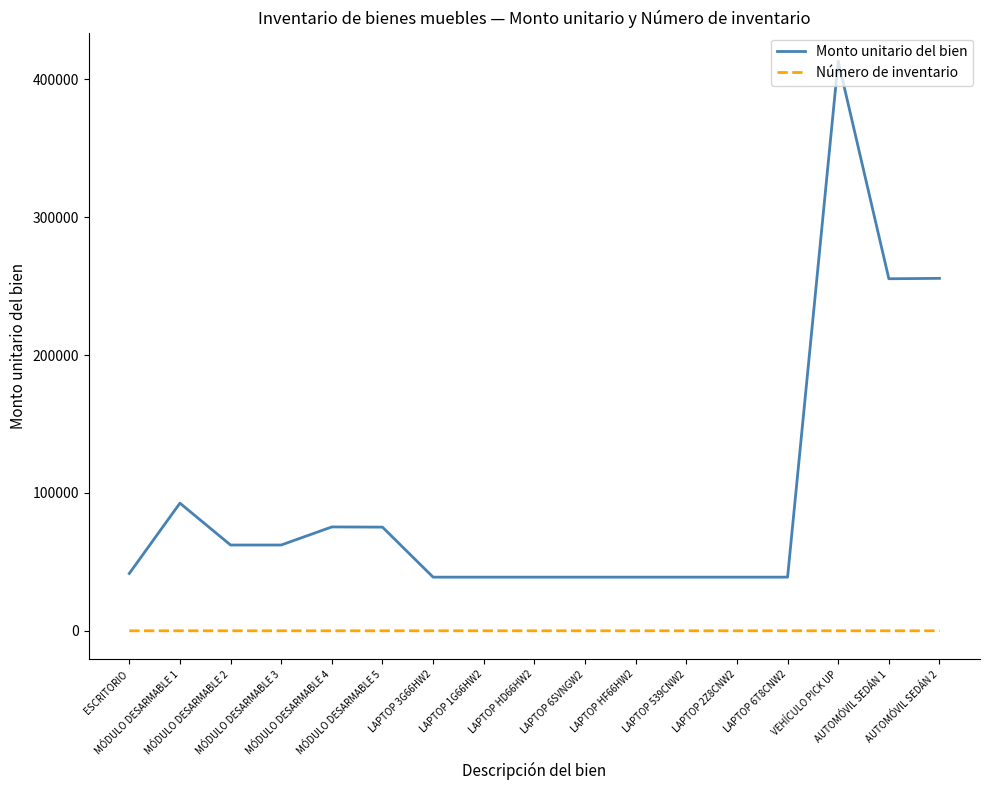

Rank the series by their maximum value, from lowest to highest.

Número de inventario, Monto unitario del bien